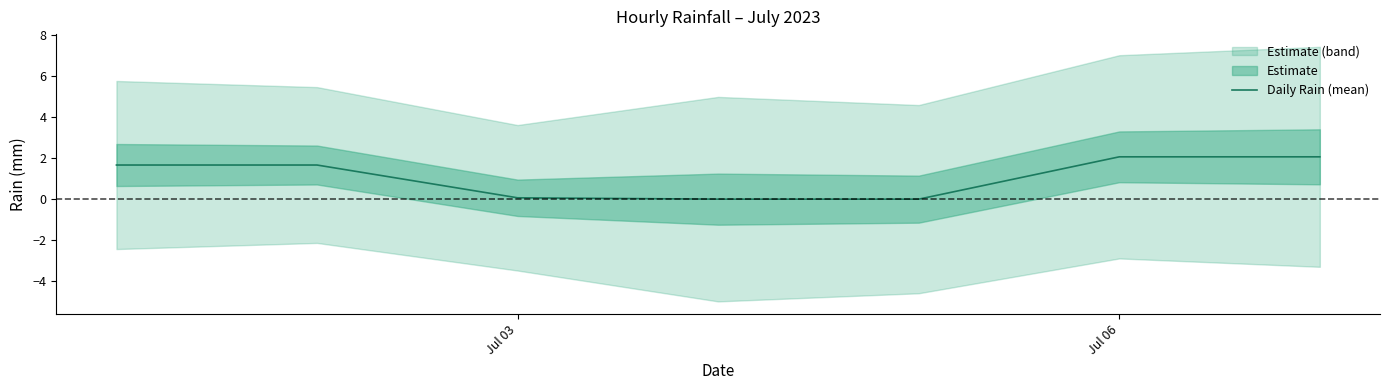

What is the value of the 1st point from the left?

1.7